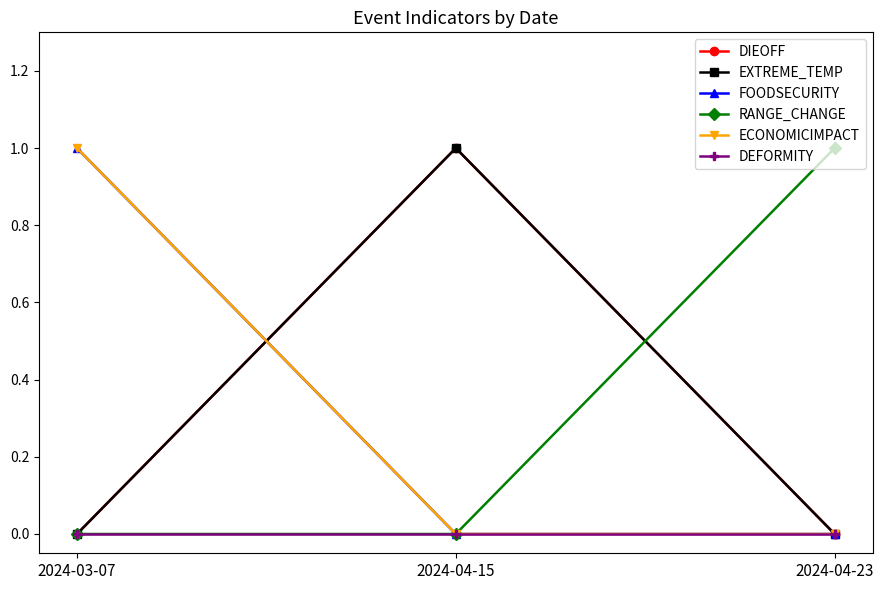

Rank the series at 2024-04-23 from highest to lowest value.

RANGE_CHANGE, DIEOFF, EXTREME_TEMP, FOODSECURITY, ECONOMICIMPACT, DEFORMITY